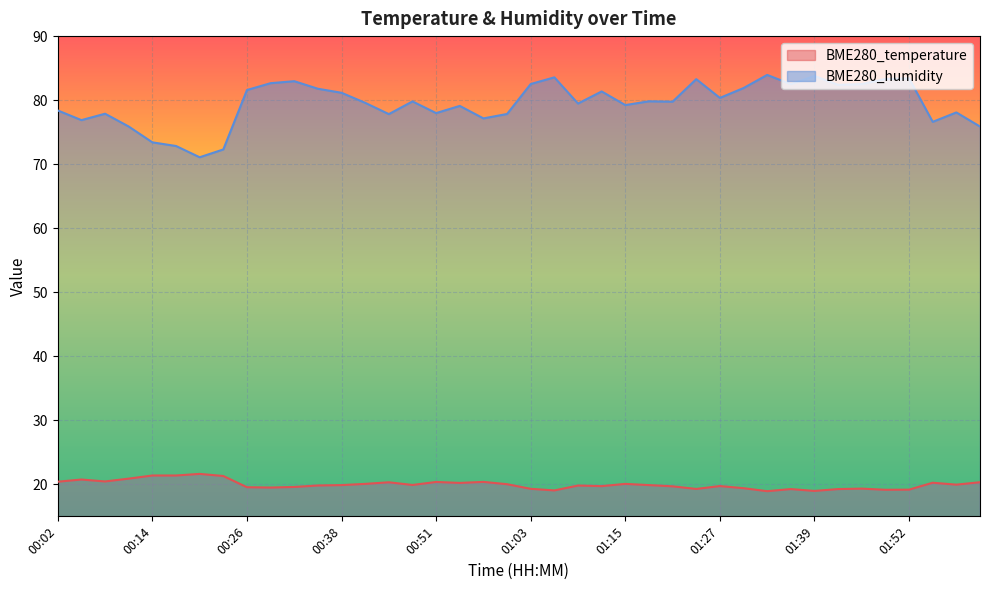

What is the label of the 22nd point from the left?

01:06